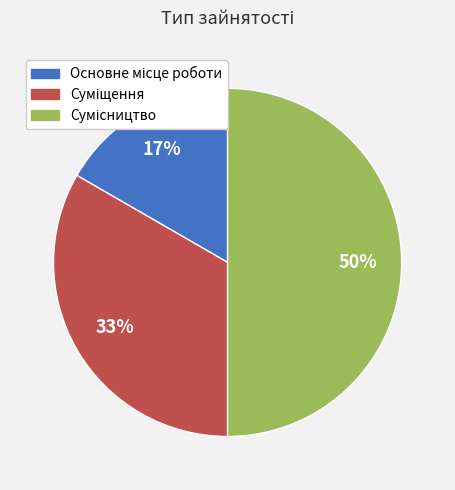

To the nearest percent, what is the difference between the largest and smallest slice percentages?

33%